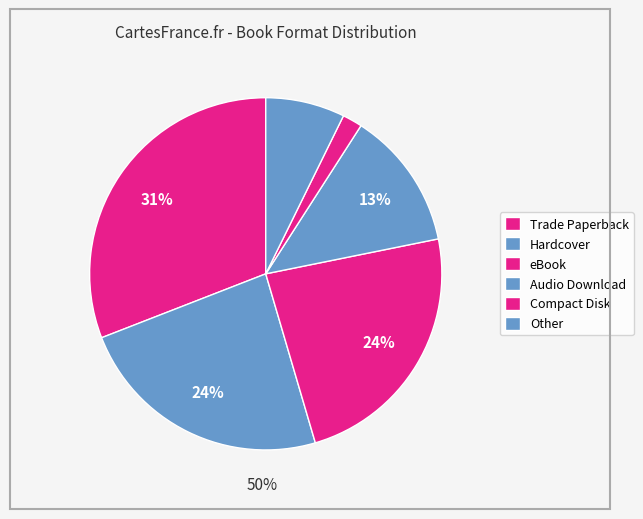

Does any single category account for the majority?

No